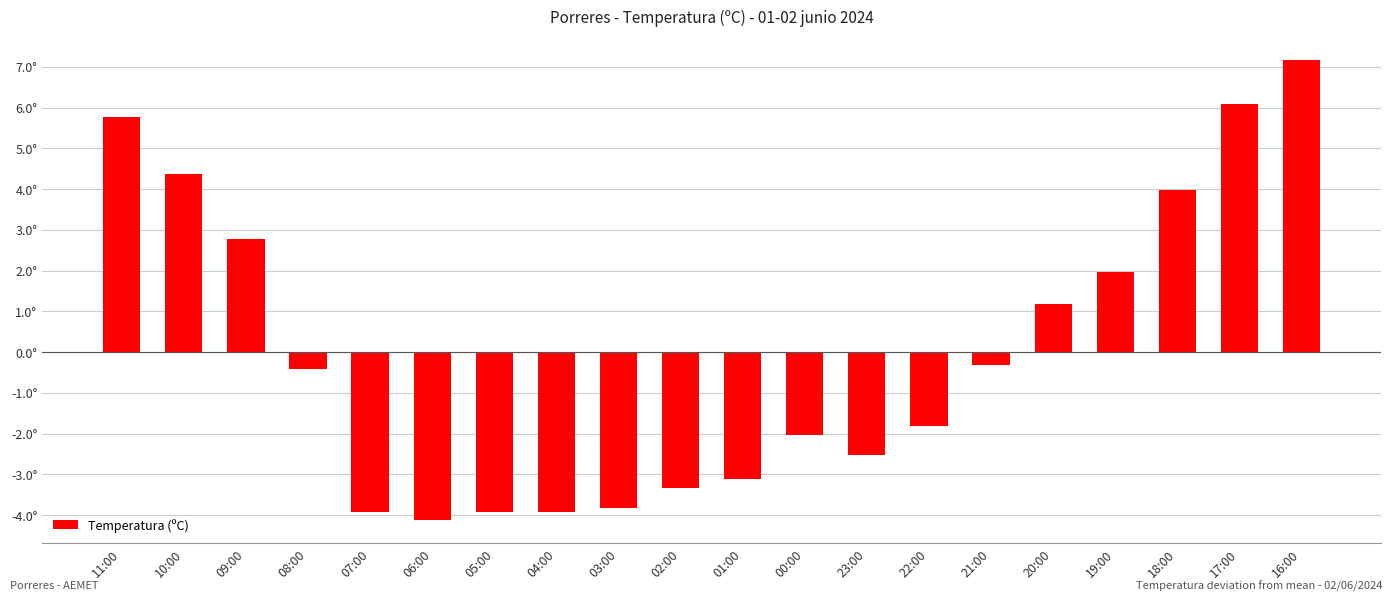

Rank the categories by value from lowest to highest.

06:00, 07:00, 05:00, 04:00, 03:00, 02:00, 01:00, 23:00, 00:00, 22:00, 08:00, 21:00, 20:00, 19:00, 09:00, 18:00, 10:00, 11:00, 17:00, 16:00